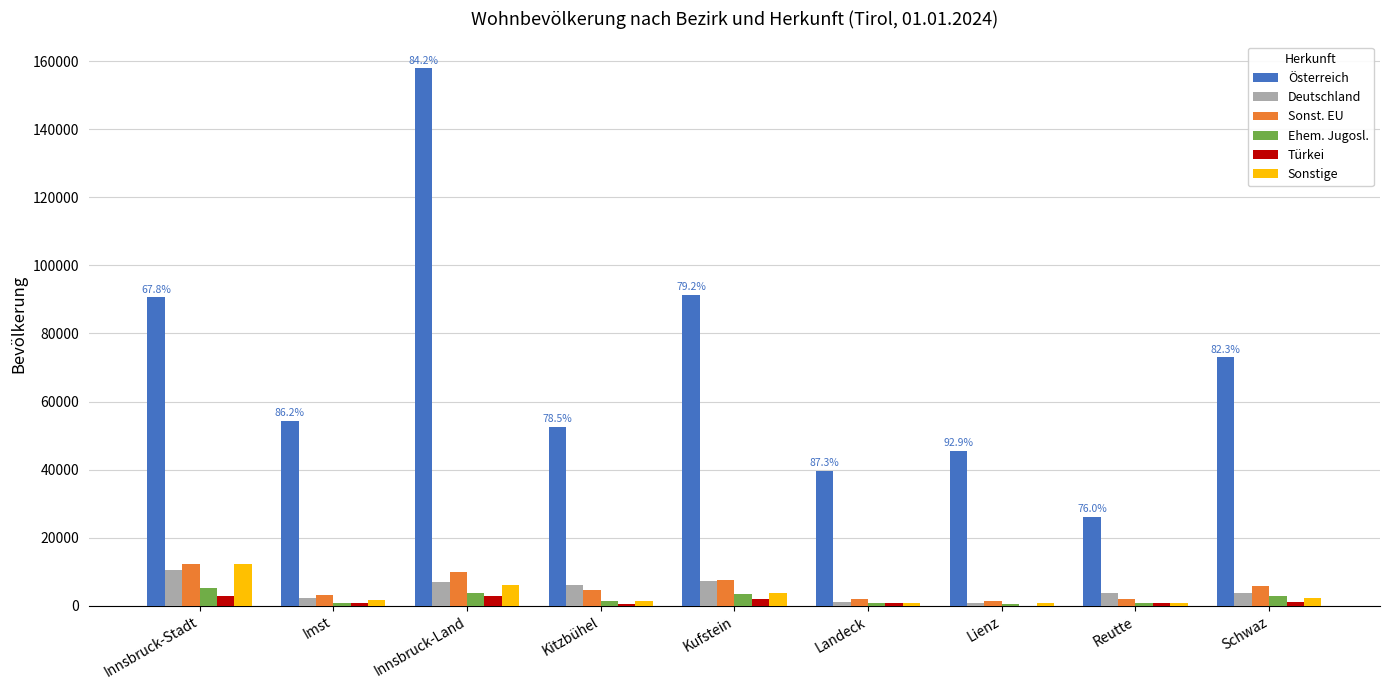

What is the sum of all Österreich values?

630859